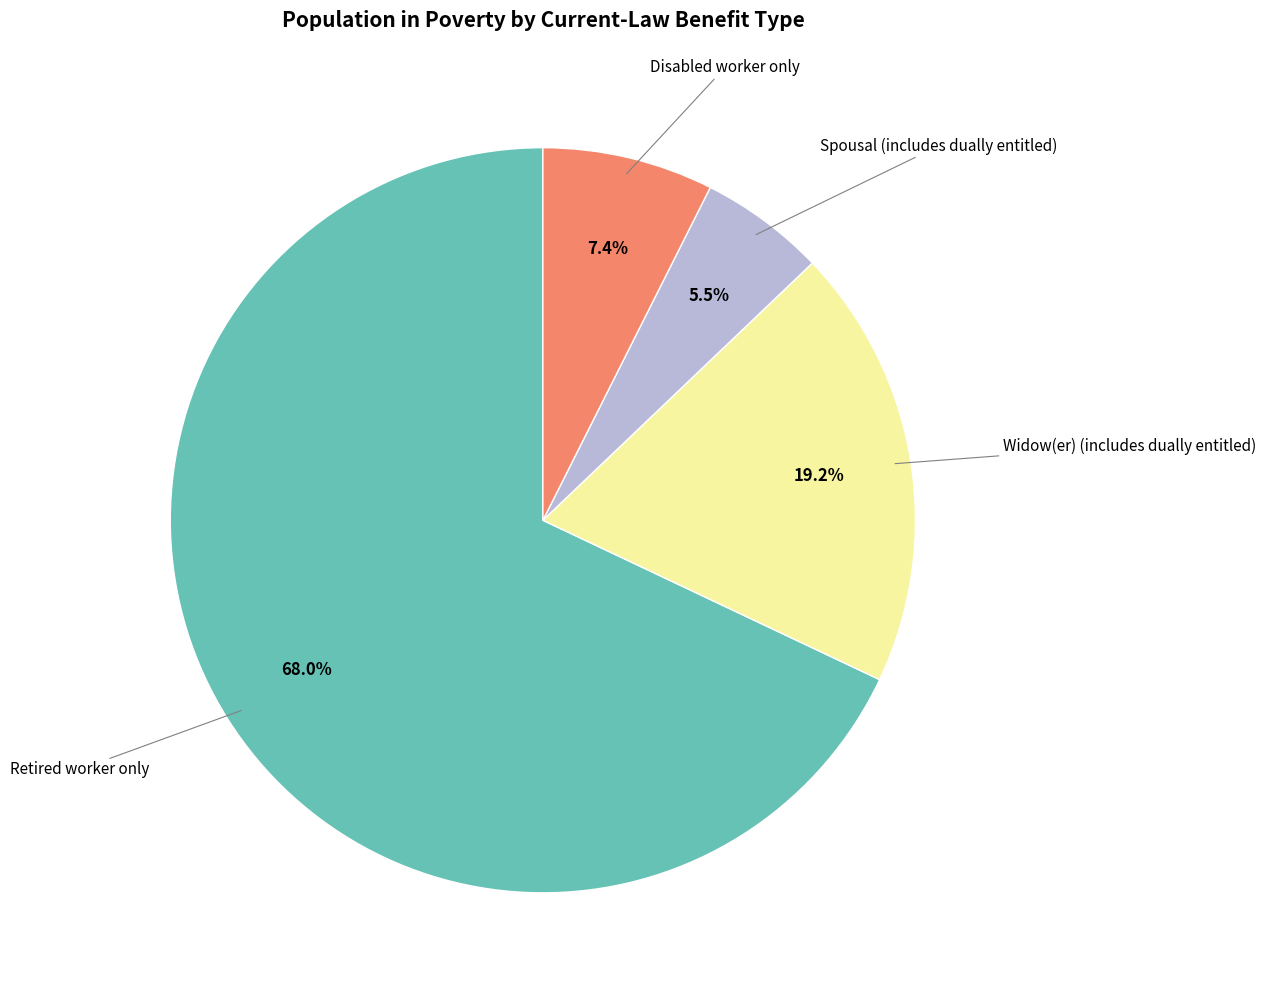

Is there any slice that represents more than half of the pie?

Yes